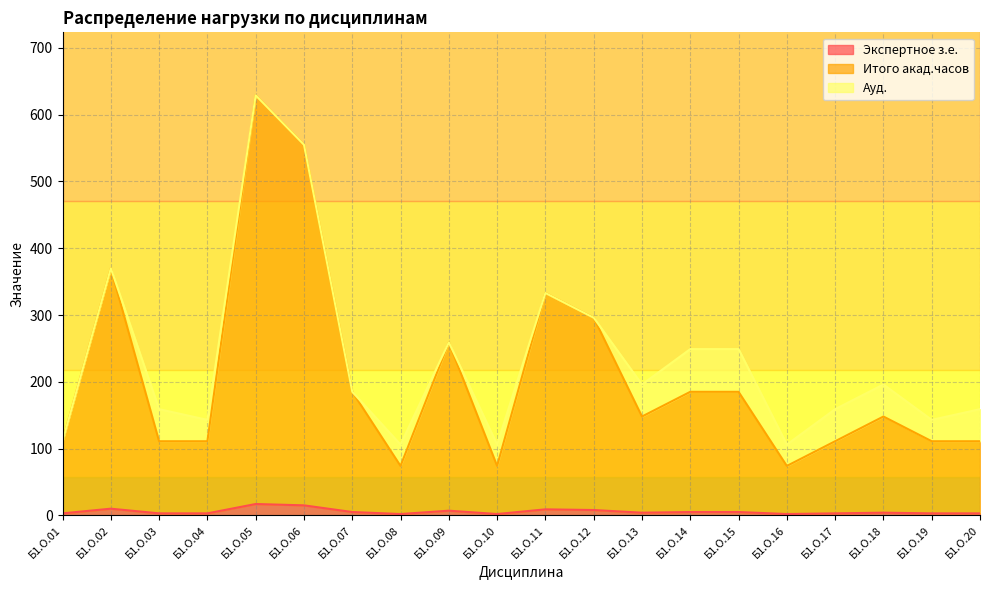

How many values in the Экспертное з.е. series exceed 4?

9